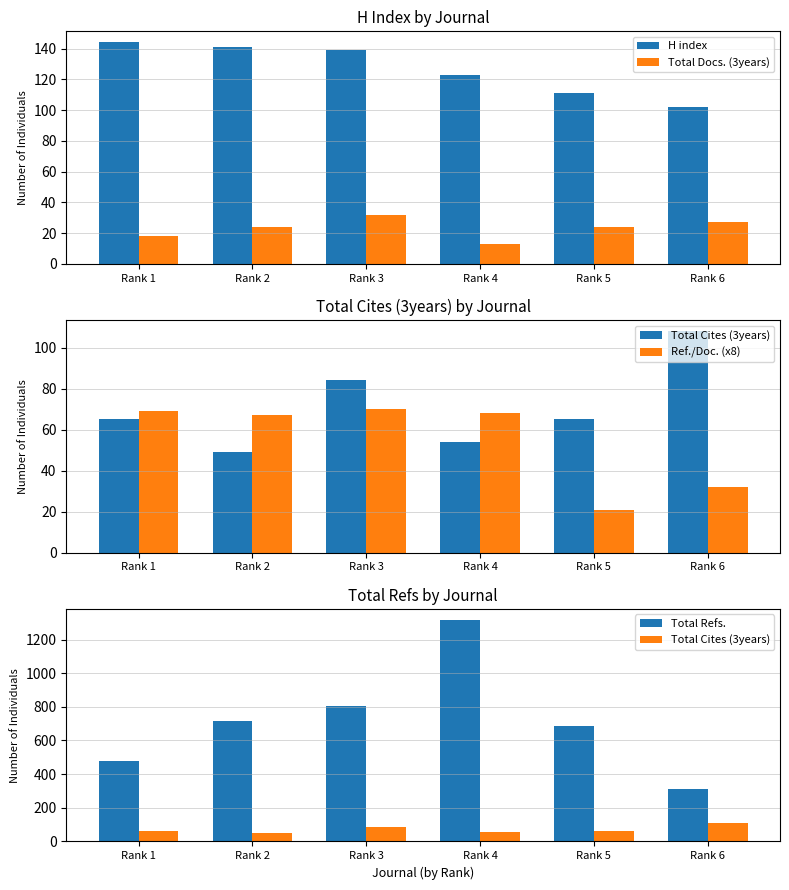

Reading left to right, what are all the values shown in this chart?

H index: 144	141	139	123	111	102
Total Docs. (3years): 18	24	32	13	24	27
Total Cites (3years): 65	49	84	54	65	108
Ref./Doc. (x8): 69	67	70	68	21	32
Total Refs.: 479	716	807	1316	688	312